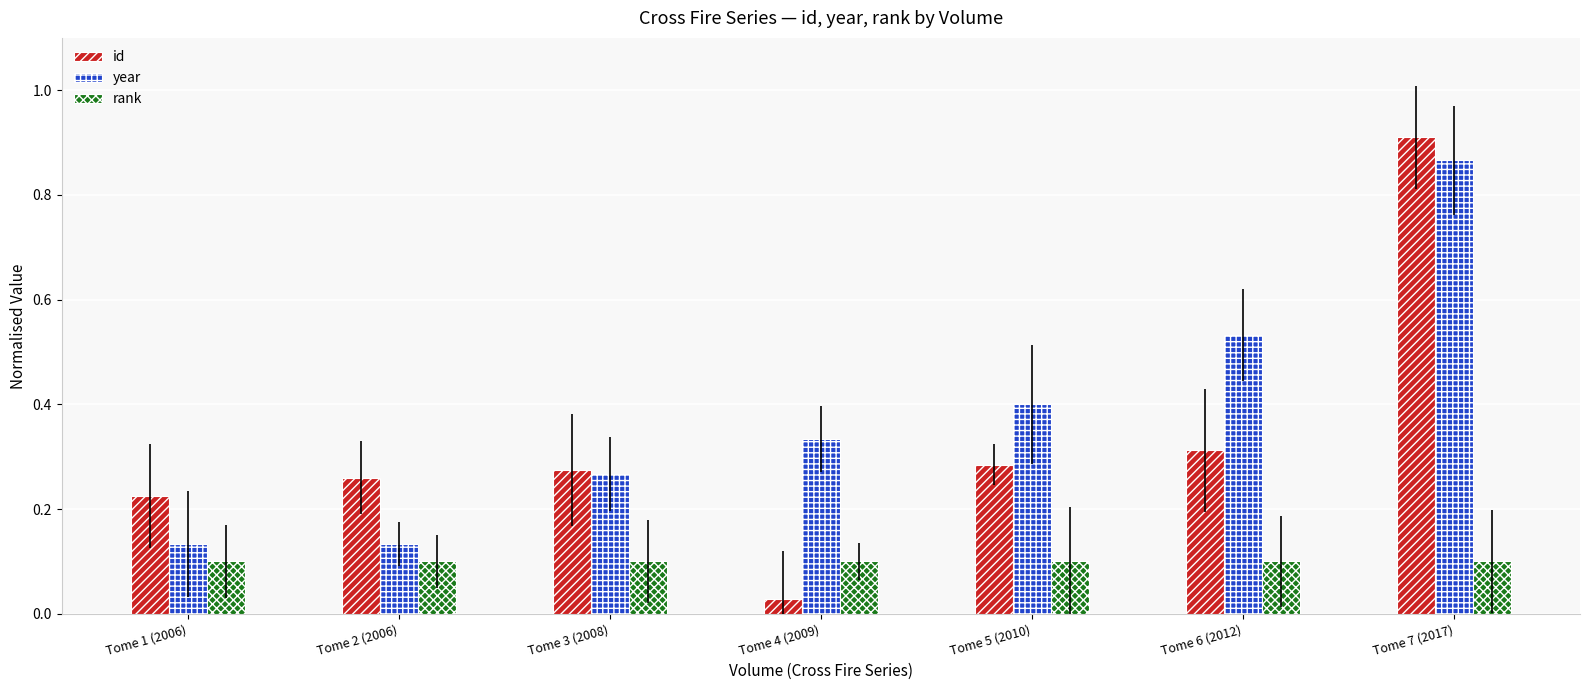

List the labels in order of id value, largest first.

Tome 7 (2017), Tome 6 (2012), Tome 5 (2010), Tome 3 (2008), Tome 2 (2006), Tome 1 (2006), Tome 4 (2009)